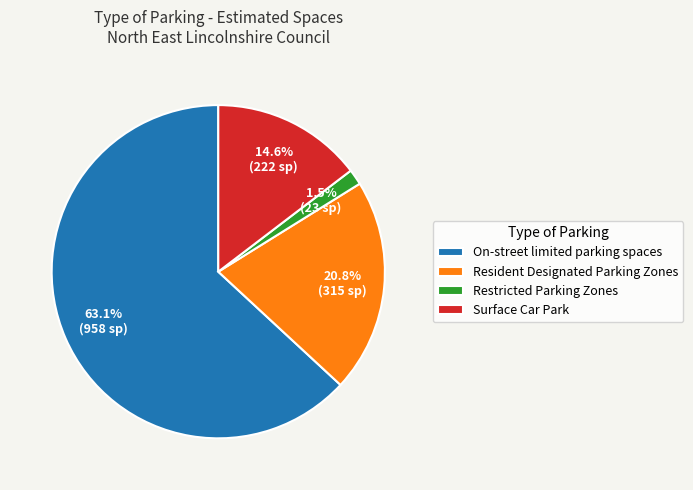

Which slice is the largest?

On-street limited parking spaces